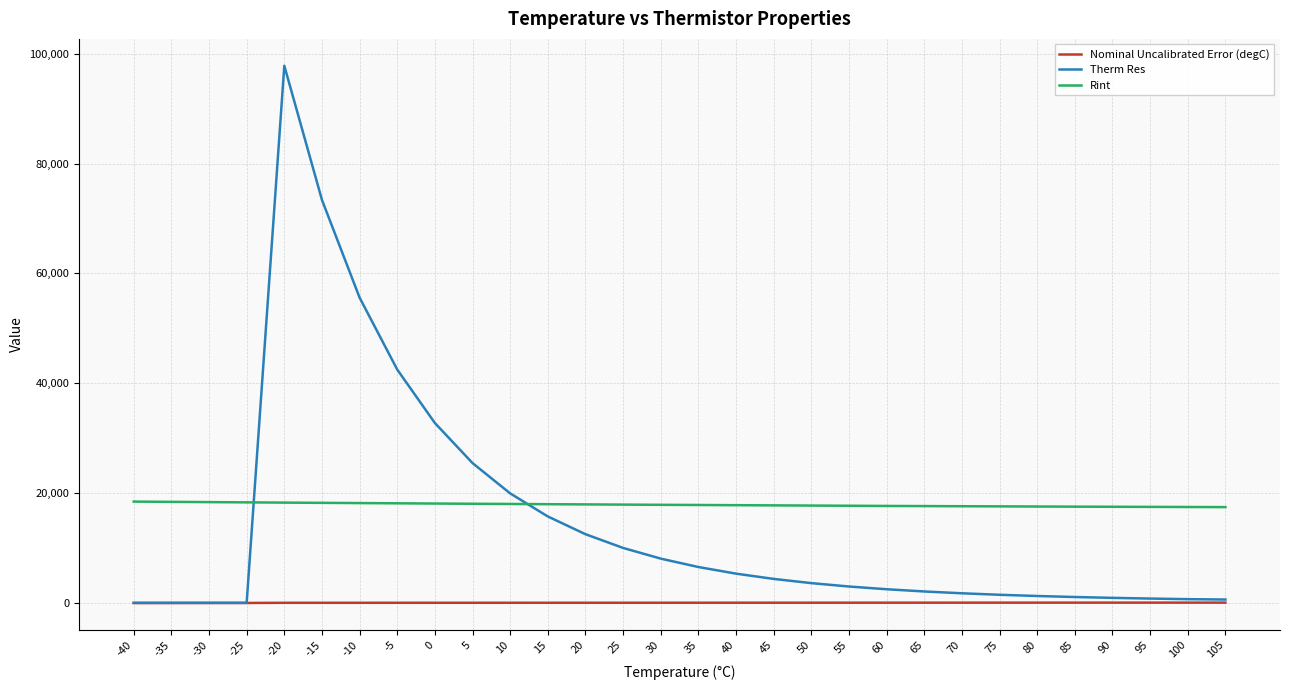

Does the chart have visible grid lines?

Yes